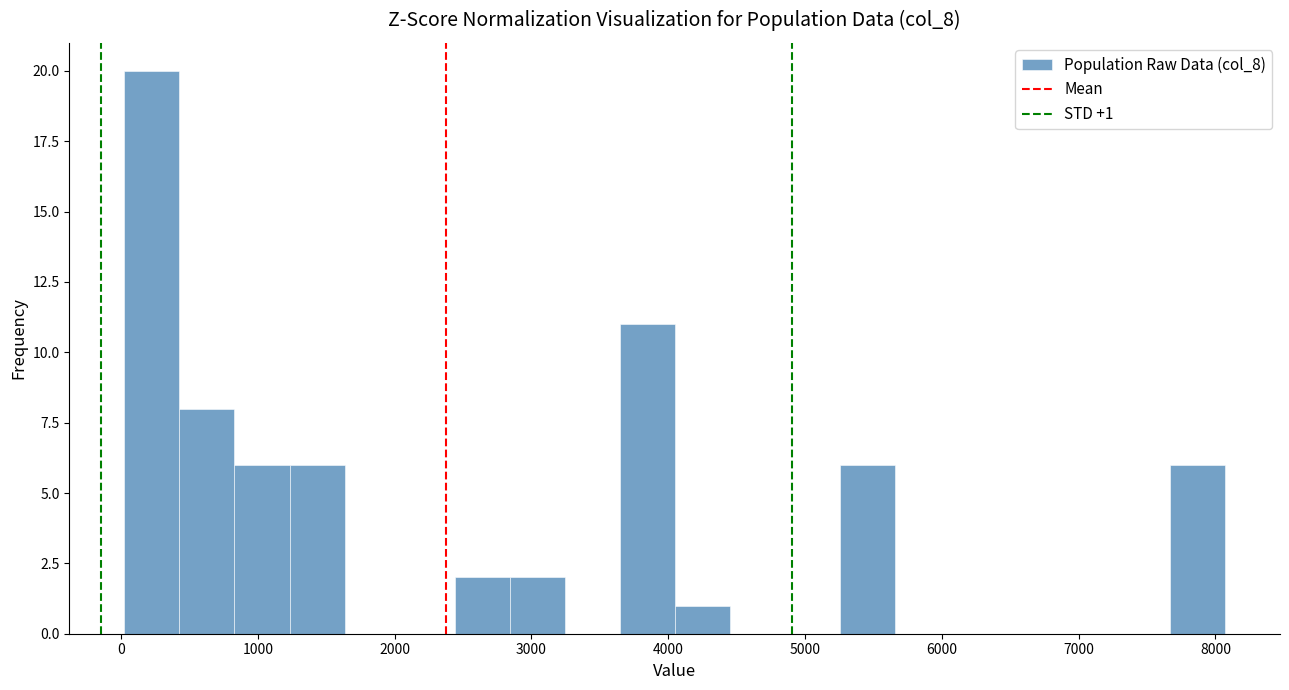

Over which range of the x-axis is the bar tallest?

0 to 400